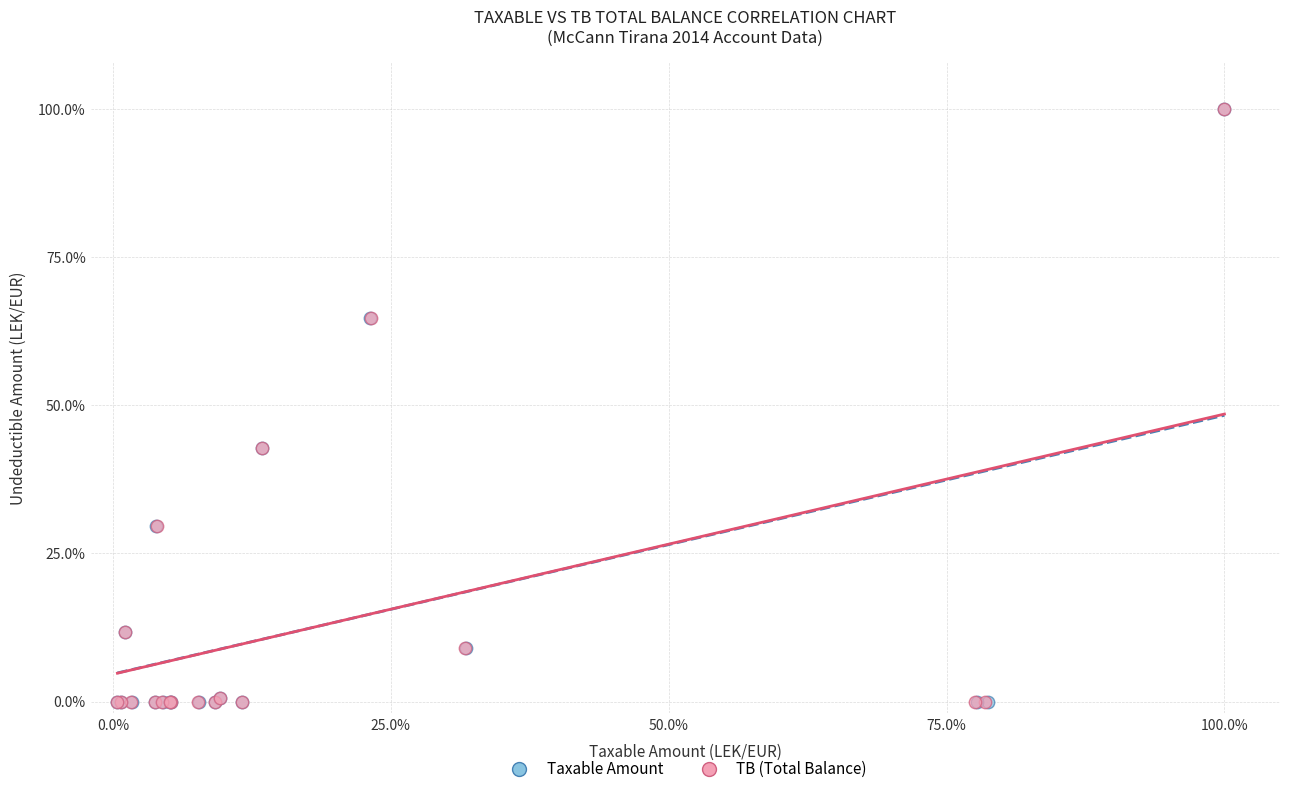

What are all the series names shown in the legend?

Taxable Amount, TB (Total Balance)